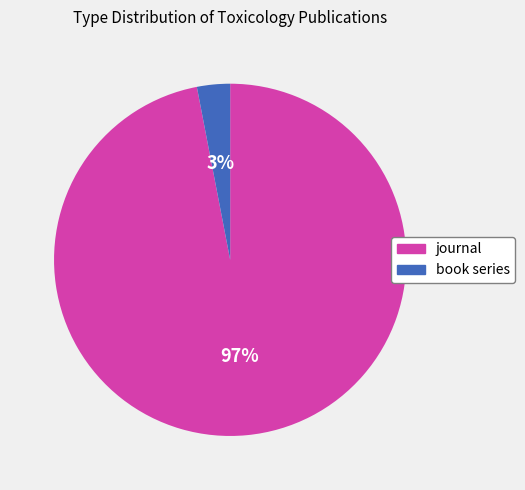

Is it true that book series is 18% of the pie?

False